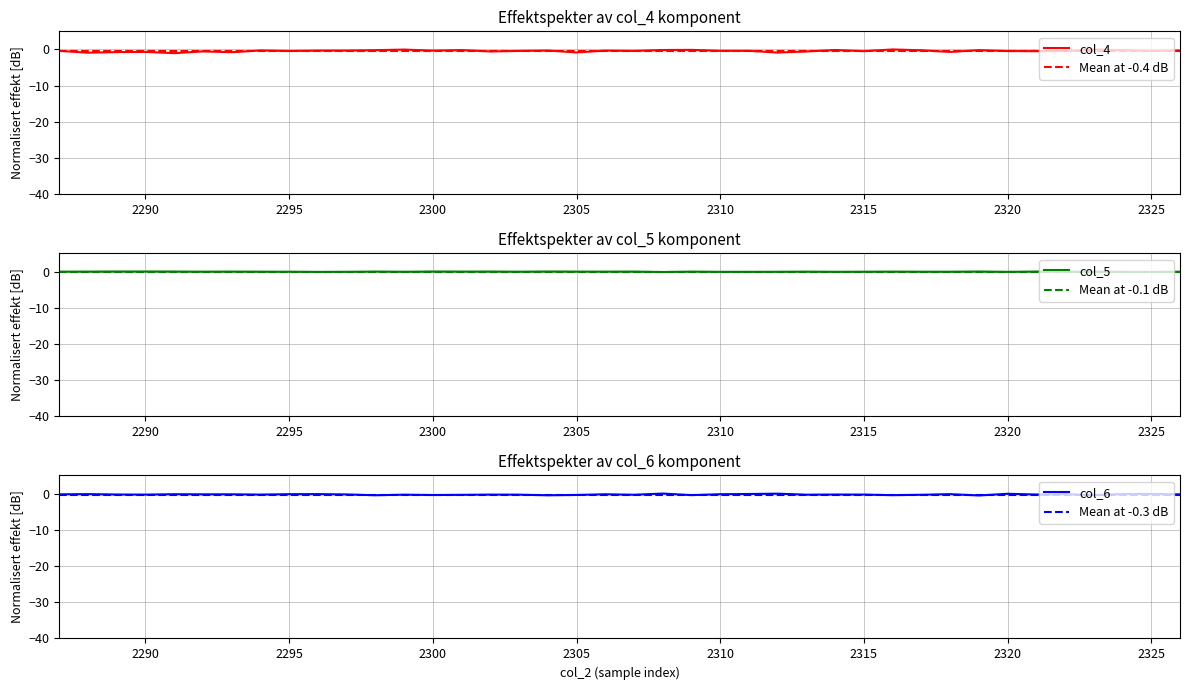

Where do col_5 and col_6 first cross each other?

2307 and 2308